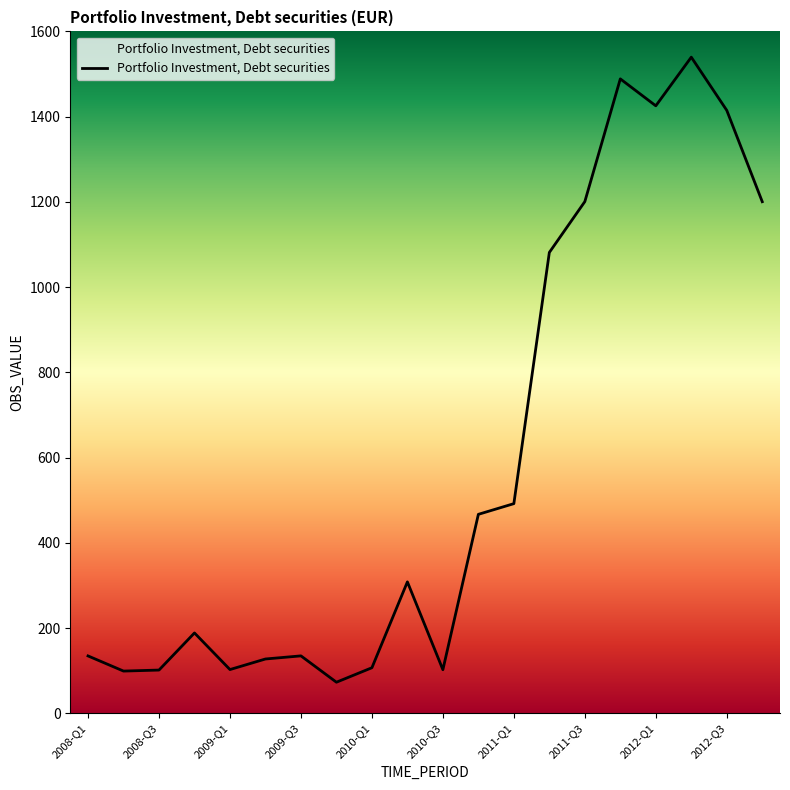

What is the minimum value shown in the chart?

73.0